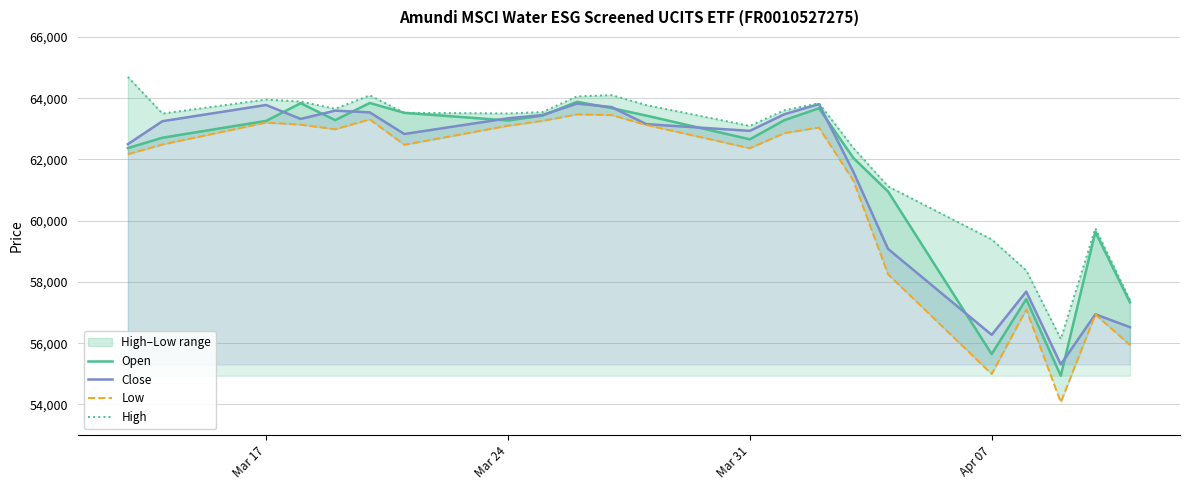

What is the sum of all Open values?

1358104